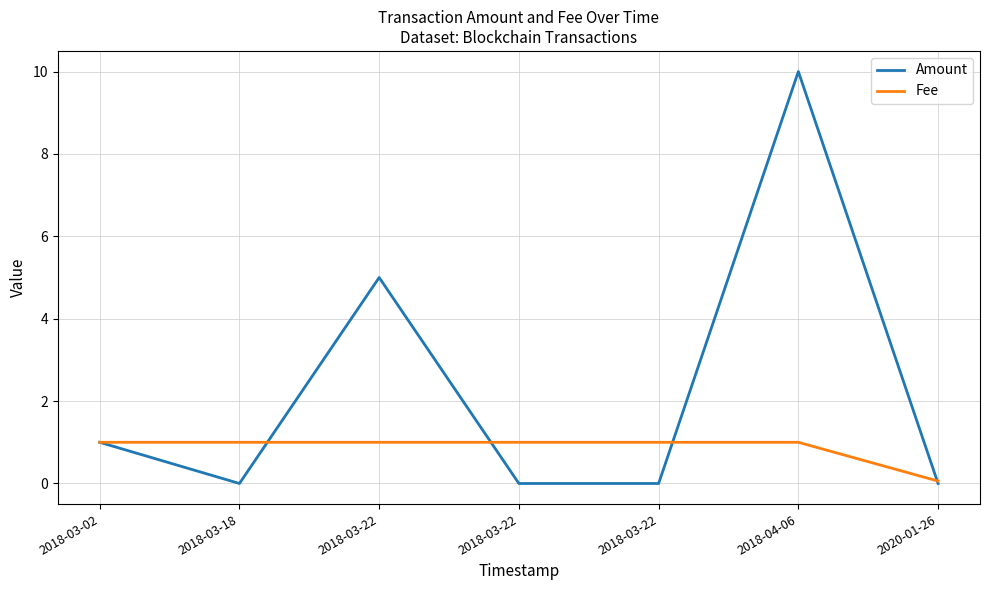

The value of Fee at 2018-04-06 is 1.0. True or false?

True